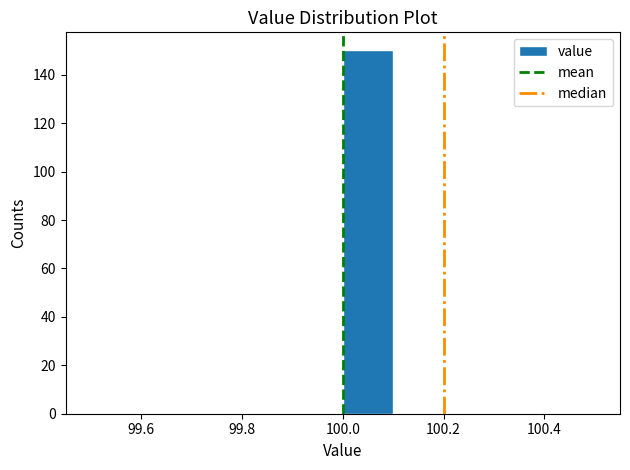

Reading left to right, transcribe this chart: for each bar, give the range it covers on the x-axis and its height. The values are not printed on the chart, so give them approximately, as read against the axis.

99.5 to 99.6: 0
99.6 to 99.7: 0
99.7 to 99.8: 0
99.8 to 99.9: 0
99.9 to 100.0: 0
100.0 to 100.1: 150
100.1 to 100.2: 0
100.2 to 100.3: 0
100.3 to 100.4: 0
100.4 to 100.5: 0